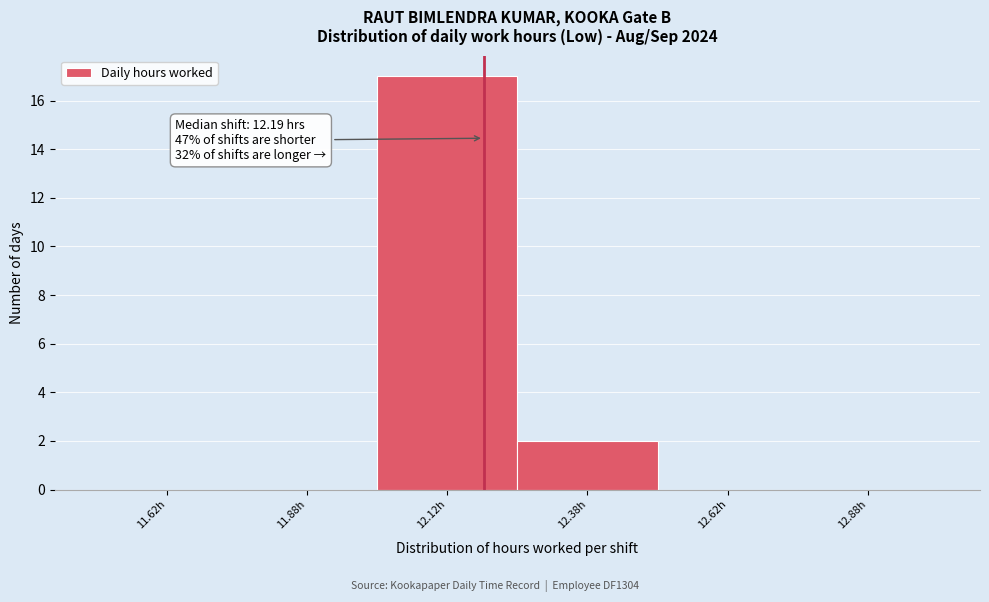

Over which range of the x-axis is the bar tallest?

12.00 to 12.25